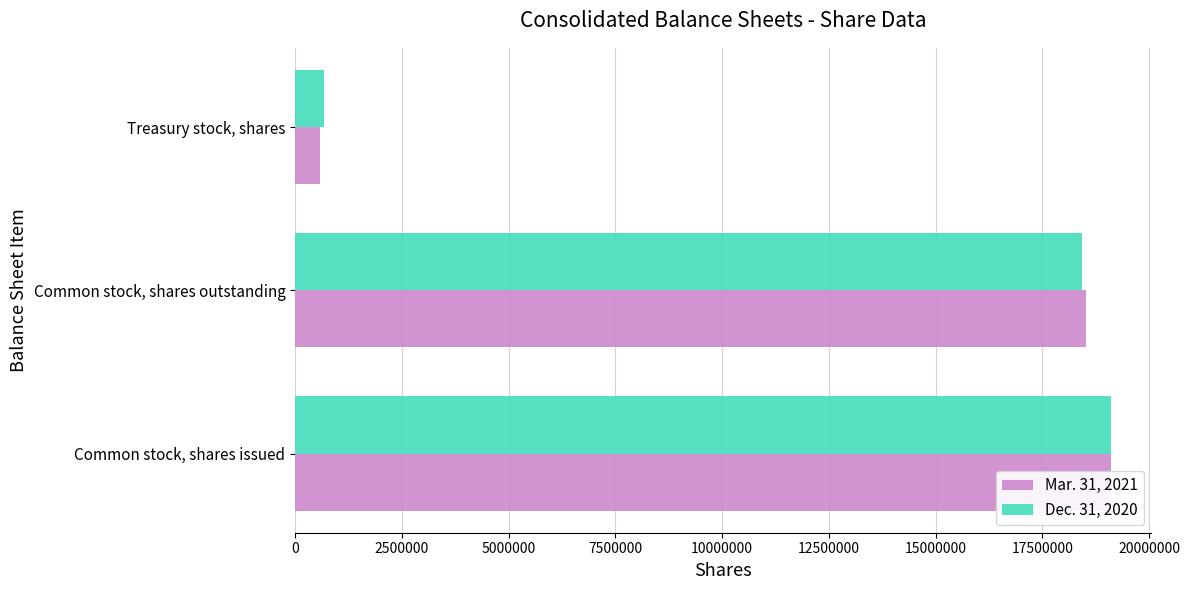

What is the sum of the Dec. 31, 2020 values at Treasury stock, shares and Common stock, shares issued?

19766470